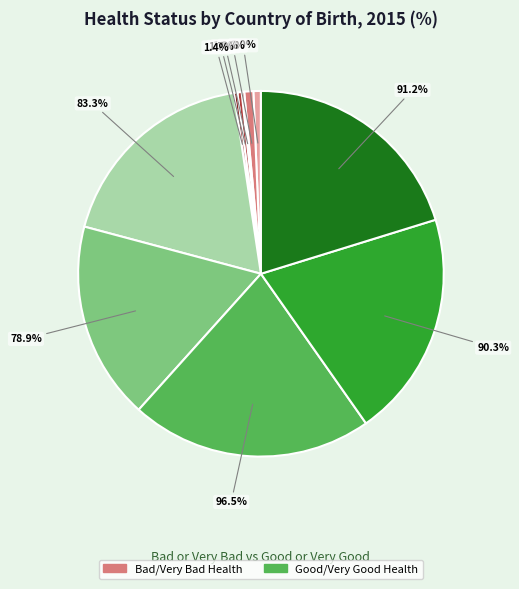

What percentage is the UK (Bad) slice, to the nearest percent?

1%